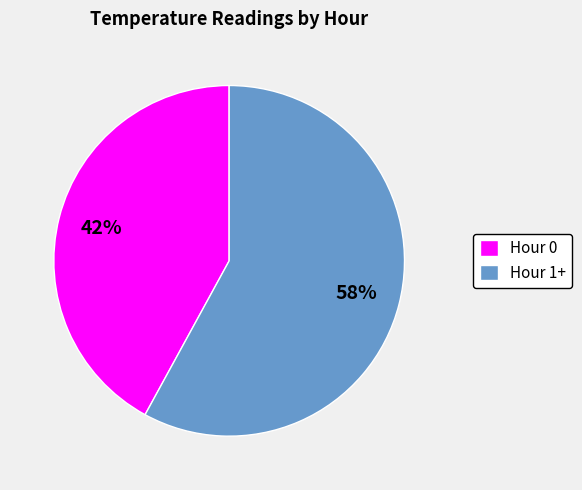

Is it true that Hour 1+ is 45% of the pie?

False